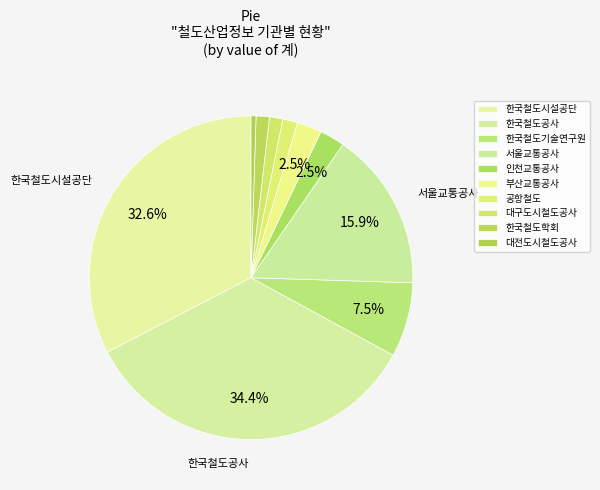

Does 부산교통공사 represent more than half of the total?

No